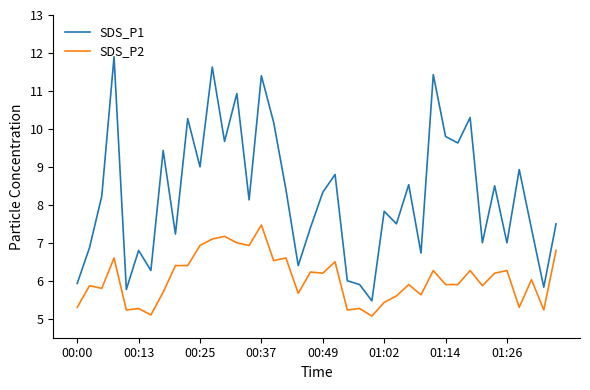

How many values in the SDS_P1 series are below 8?

19